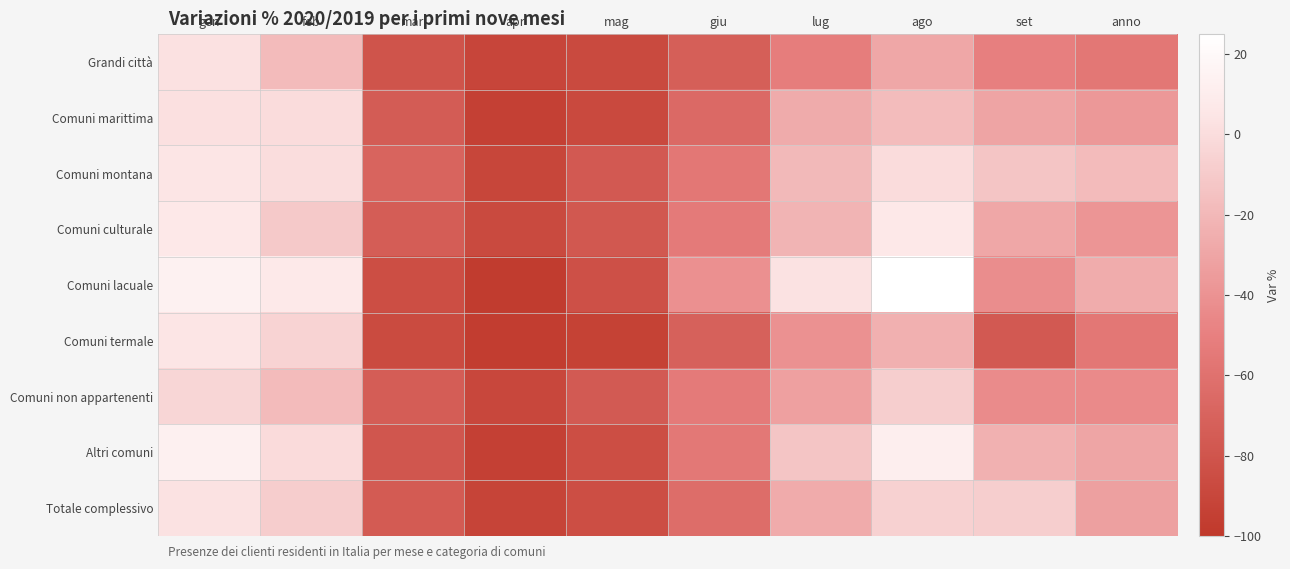

What is the total value across all series at lug?

-229.1